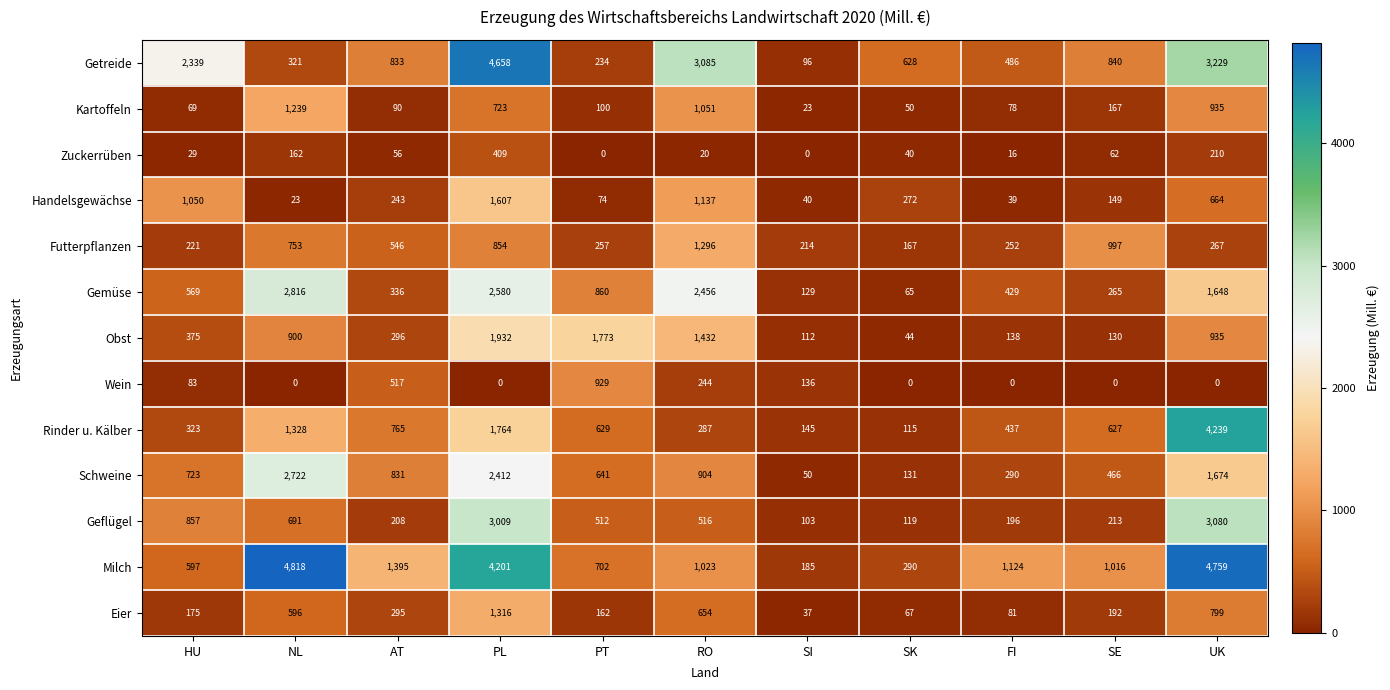

What is the difference between the highest and lowest values at RO?

3065